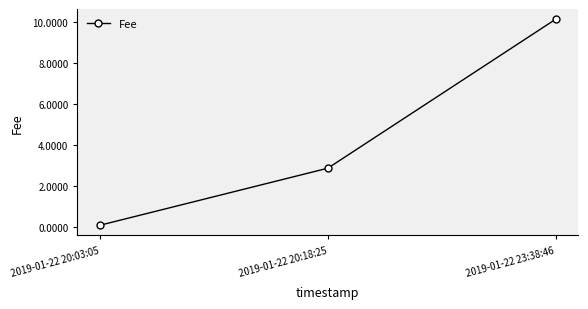

List the labels in order of value, largest first.

2019-01-22 23:38:46, 2019-01-22 20:18:25, 2019-01-22 20:03:05